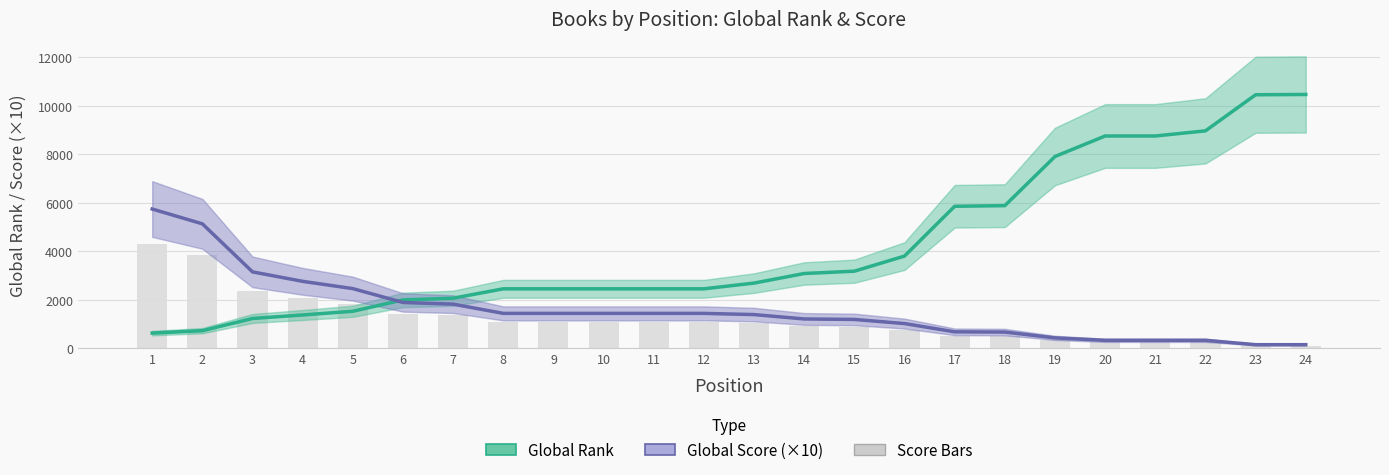

Reading right to left, extract all data points from this chart.

Global Rank: 24=10460	23=10448	22=8961	21=8749	20=8749	19=7904	18=5879	17=5853	16=3801	15=3178	14=3083	13=2688	12=2452	11=2452	10=2452	9=2452	8=2452	7=2065	6=1994	5=1527	4=1374	3=1230	2=727	1=628
Global Score (×10): 24=150	23=150	22=330	21=330	20=330	19=430	18=670	17=680	16=1020	15=1190	14=1210	13=1390	12=1440	11=1440	10=1440	9=1440	8=1440	7=1820	6=1890	5=2460	4=2760	3=3150	2=5130	1=5740